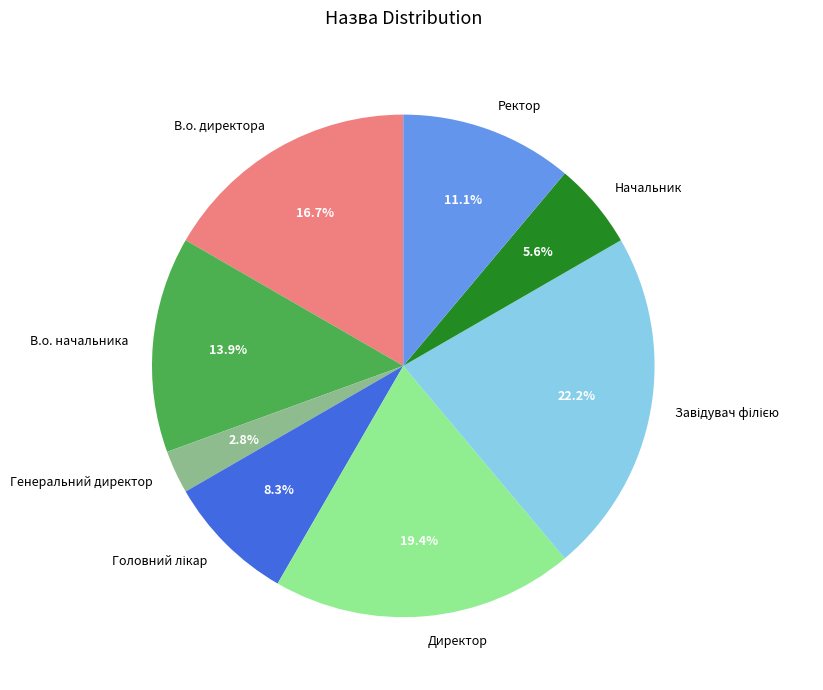

How many segments does this pie chart have?

8